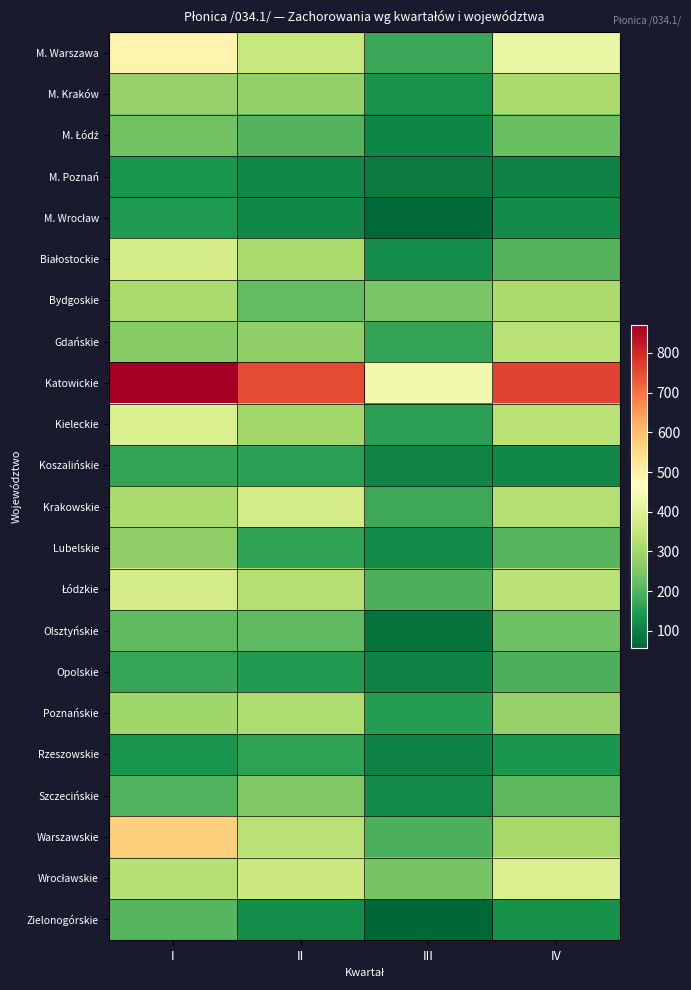

Count the number of categories in the chart.

4